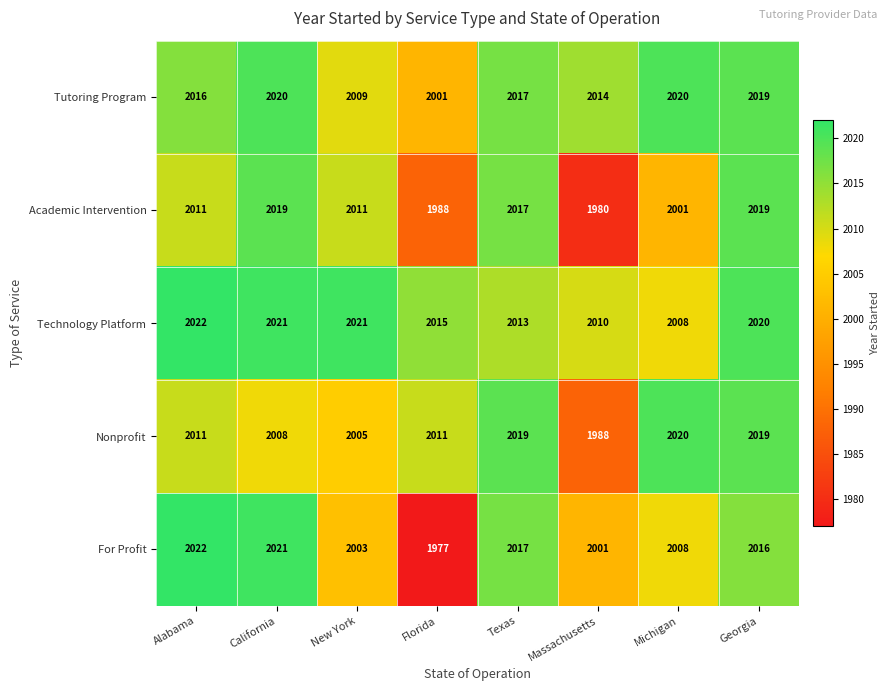

At which category is the sum across all series the highest?

Georgia